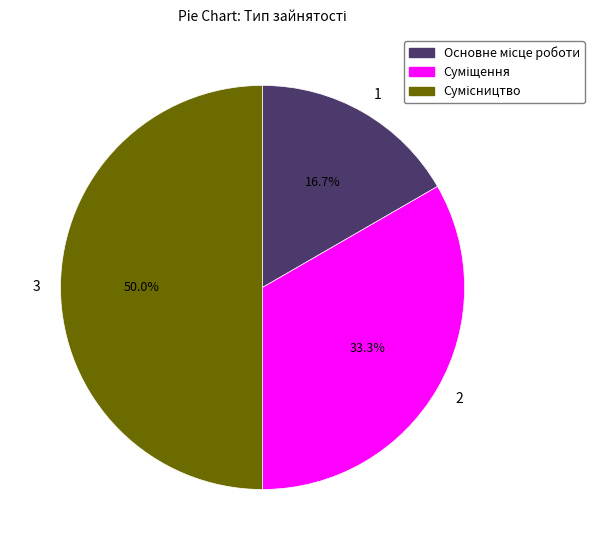

Is the sum of 3 and 2 greater than half?

Yes